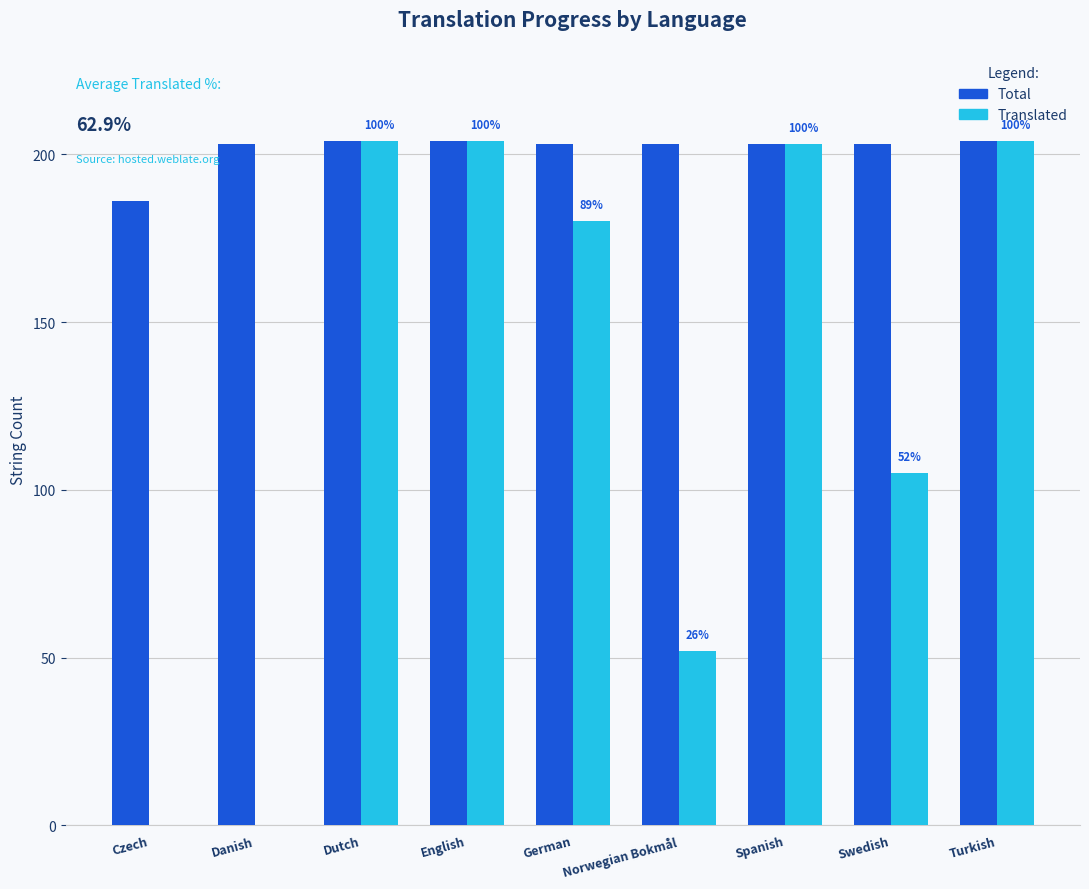

At which label is Translated closest to 102?

Swedish